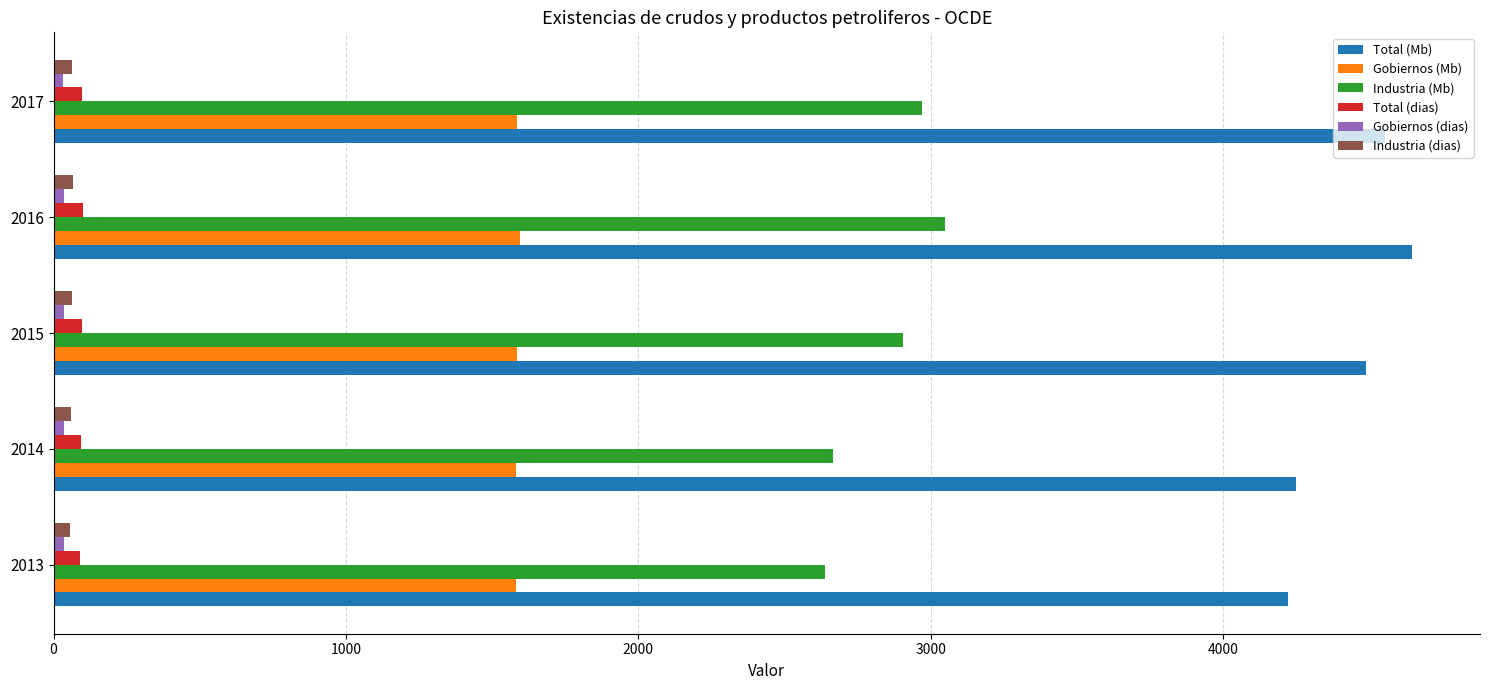

True or false: Industria (dias) has a value of 57.2 at 2013.

True